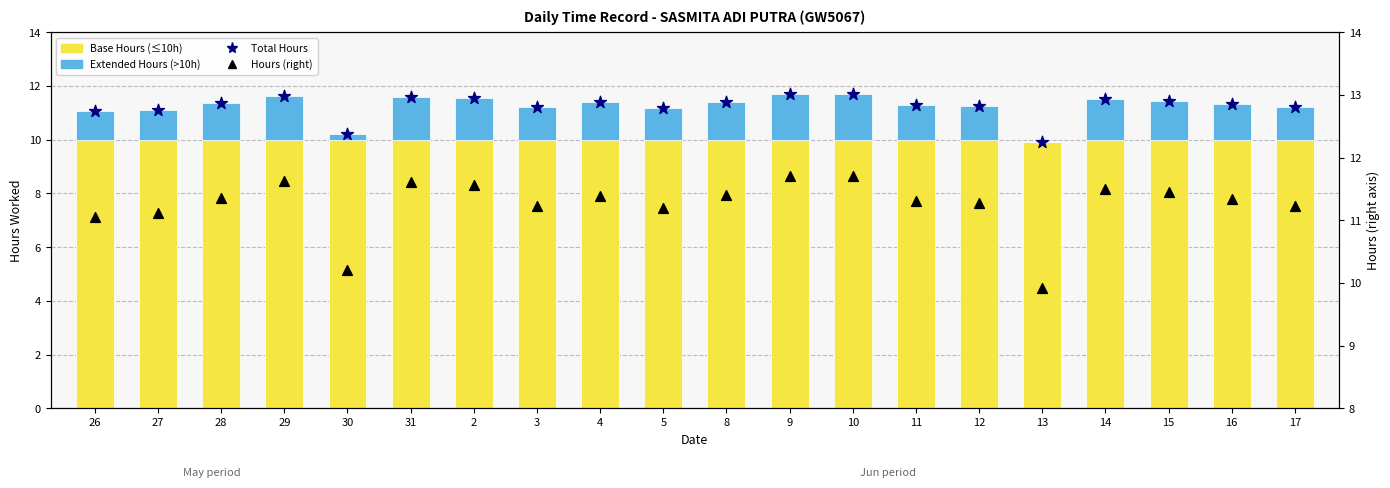

Which series has the largest Y range (max minus min)?

Total Hours